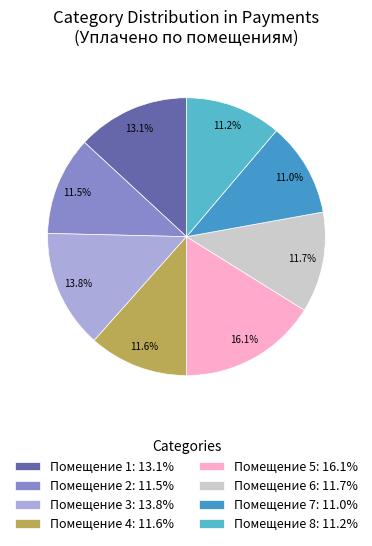

How many slices are in this pie chart?

8